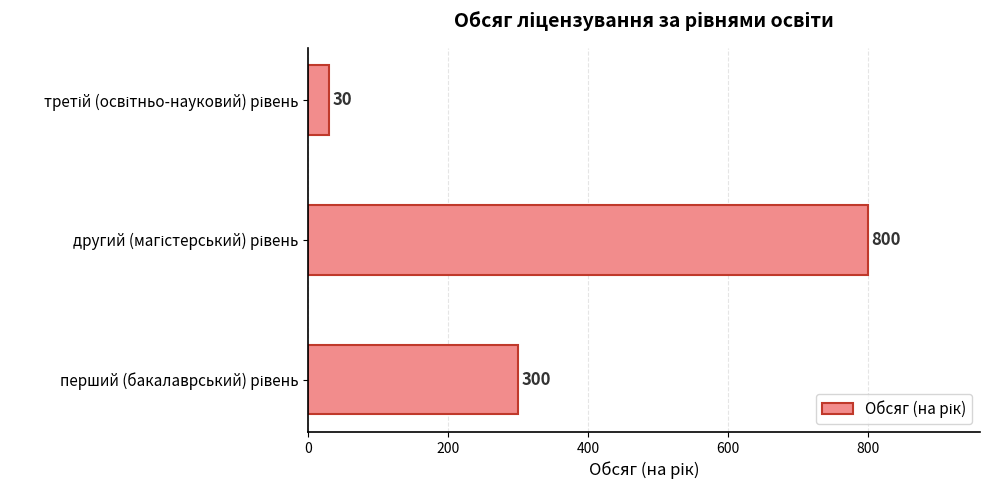

What is the sum of all values?

1130